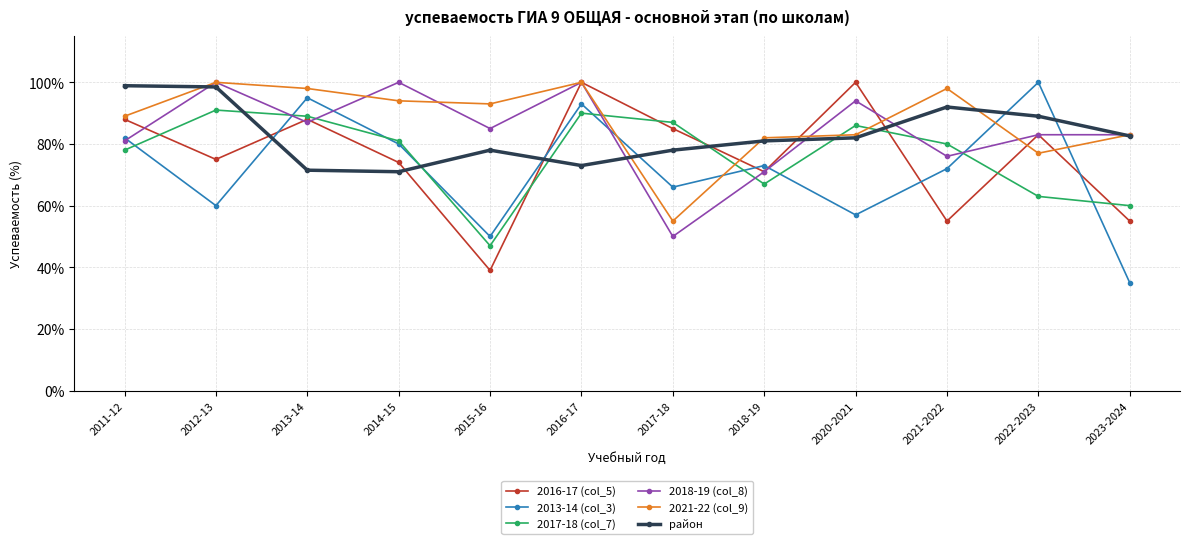

True or false: район and 2013-14 (col_3) intersect in this chart.

True